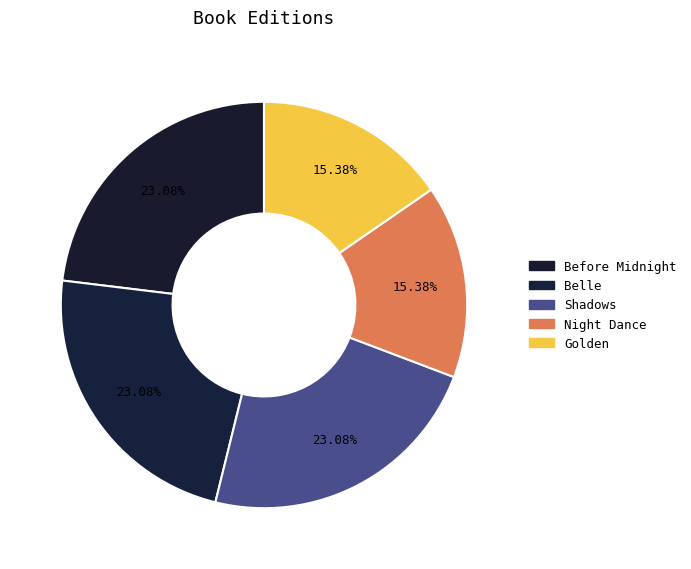

To the nearest percent, what is the difference between the largest and smallest slice percentages?

8%